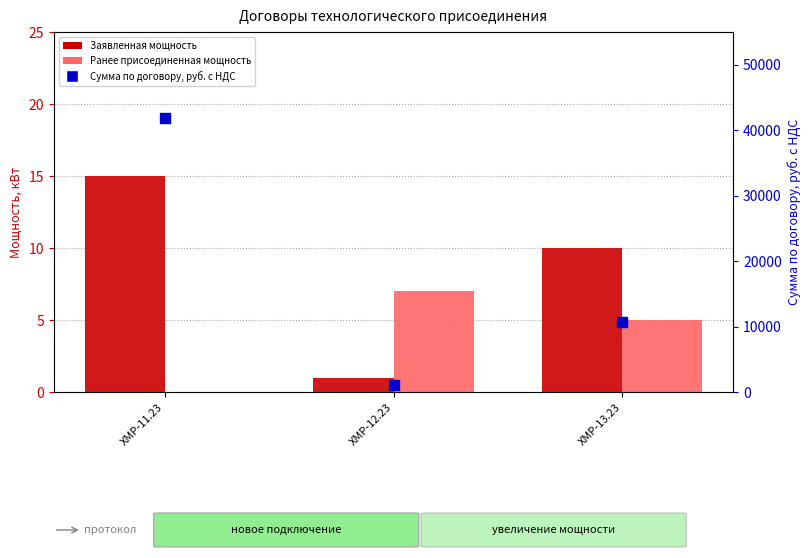

Is the value of Сумма по договору, руб. с НДС at ХМР-11.23 greater than the value of Ранее присоединенная мощность at ХМР-13.23?

Yes